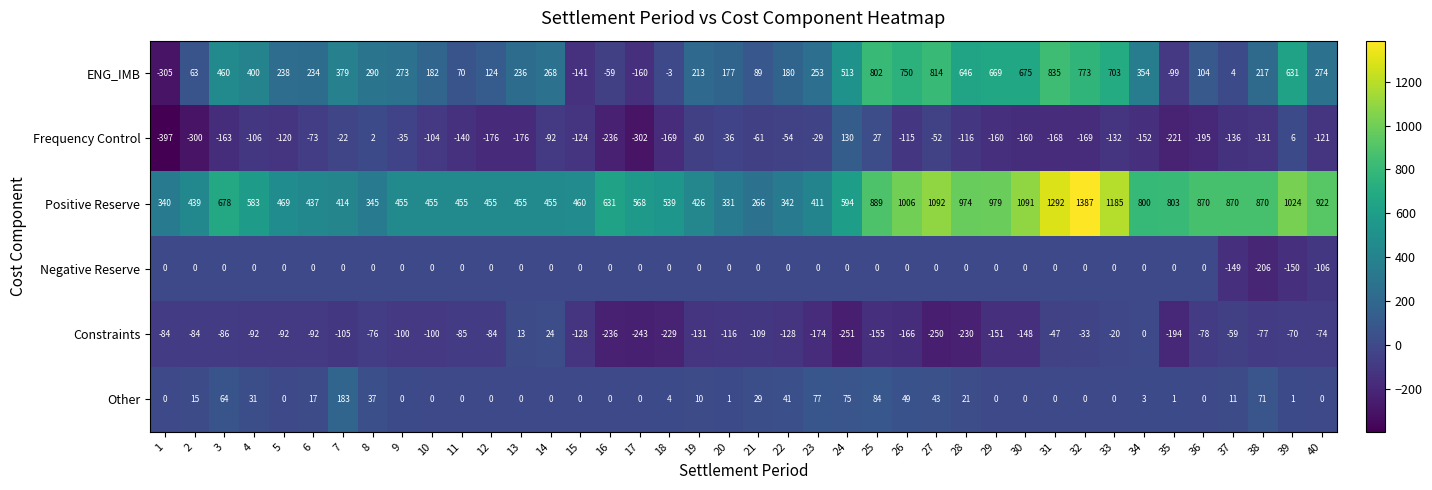

What is the minimum value shown in the chart?

-397